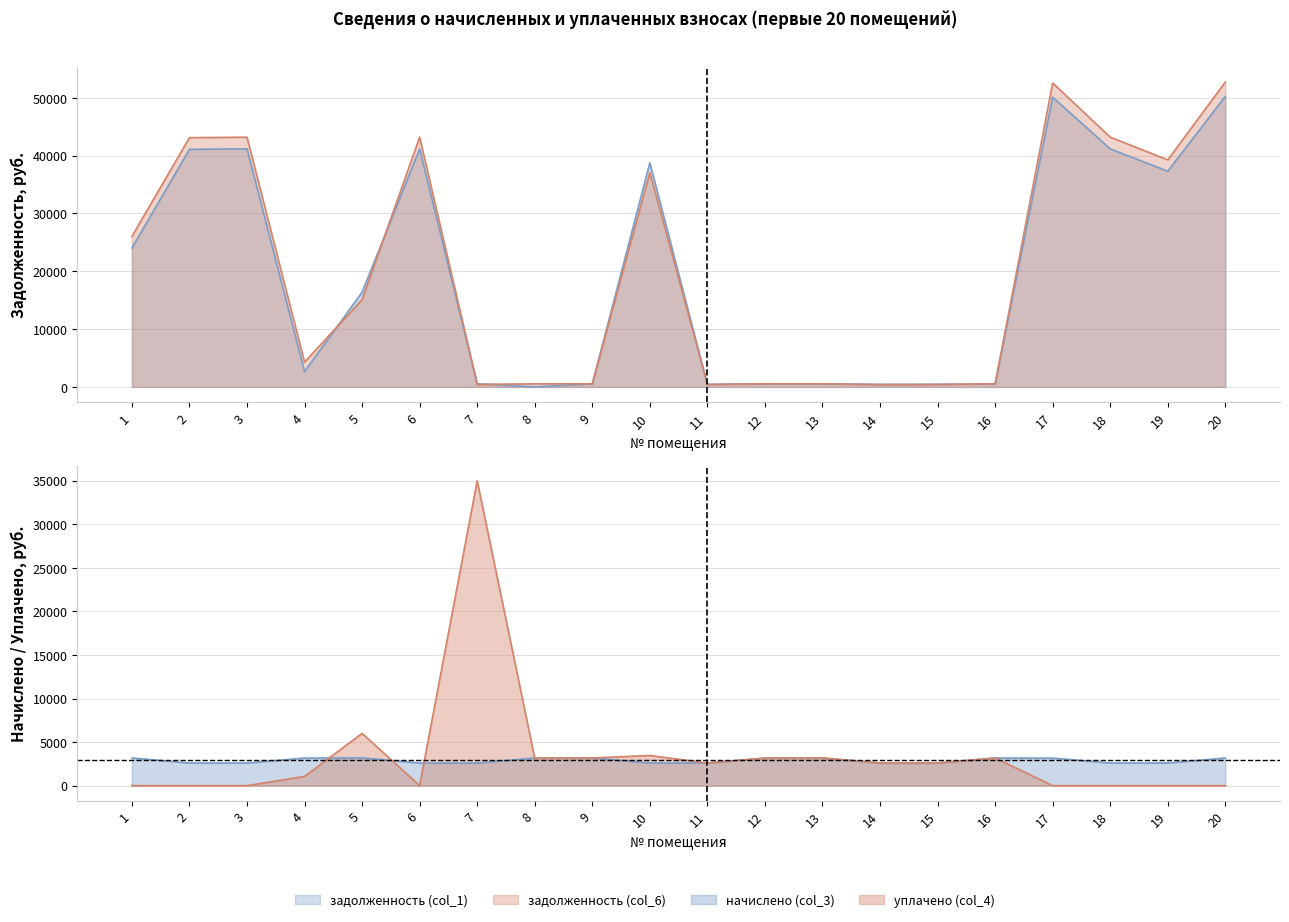

What are all the series names shown in the legend?

задолженность (col_1), задолженность (col_6), начислено (col_3), уплачено (col_4)